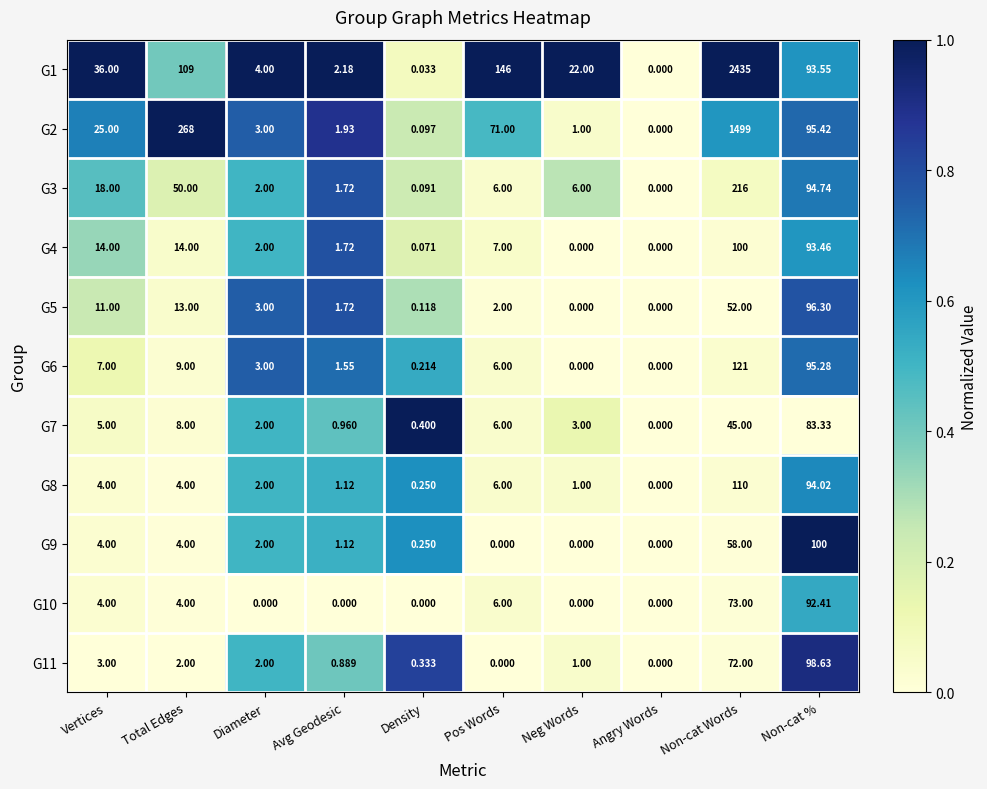

Which series has the largest total across all categories?

G1